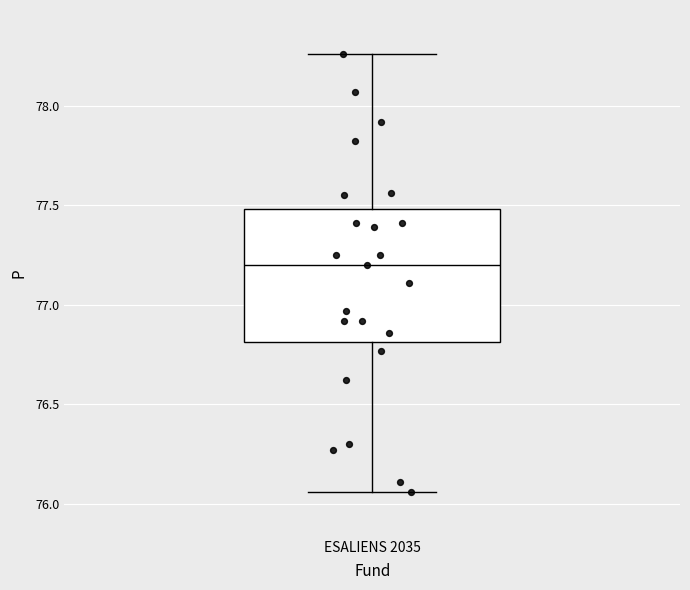

Where does the lower whisker of the box for ESALIENS 2035 end on the y-axis? The values are not printed on the chart, so give them approximately, as read against the axis.

76.05